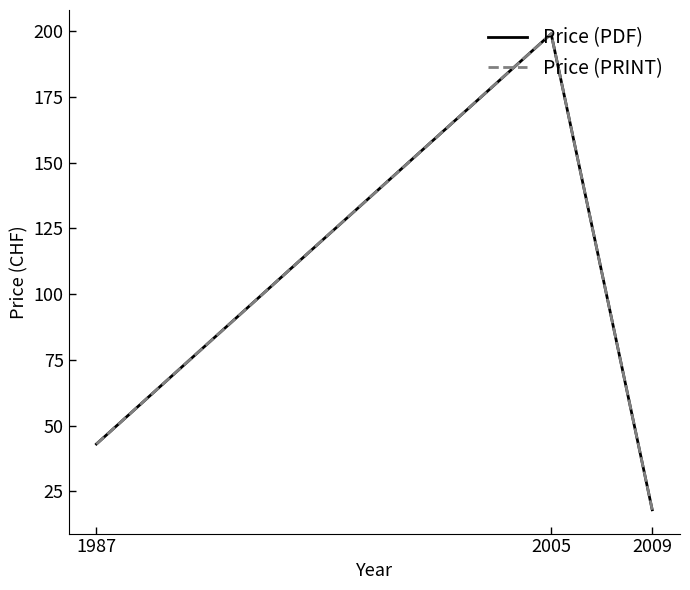

Is this an area chart (filled region under the line)?

No